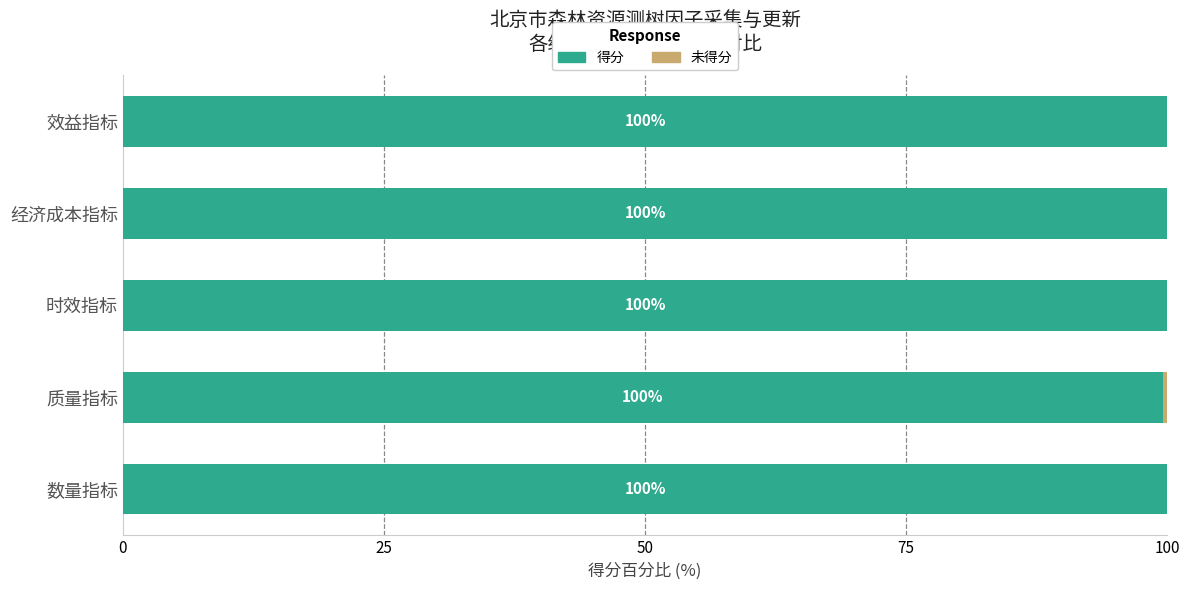

Where is 得分 nearest to the value 99?

质量指标